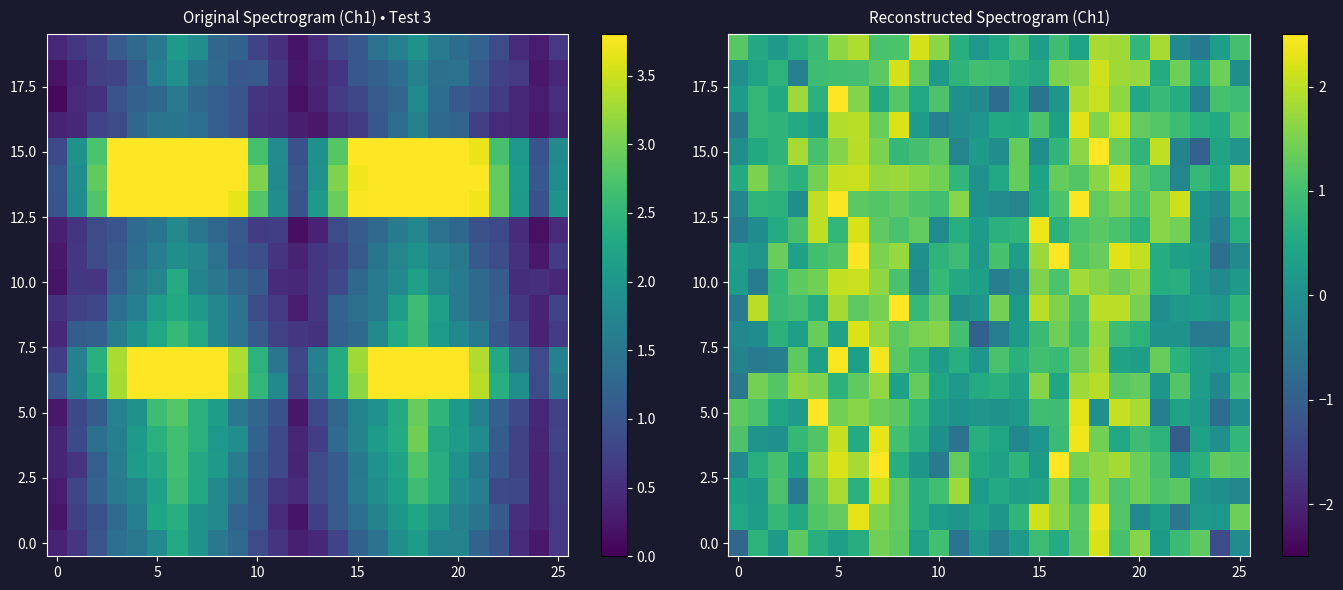

At which category is the sum across all series the highest?

18